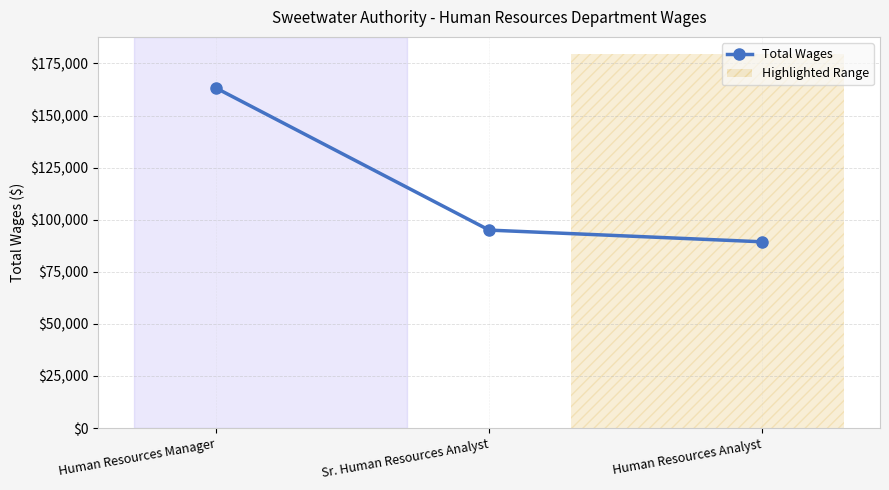

Reading left to right, list all the values displayed in this chart.

Human Resources Manager=163253	Sr. Human Resources Analyst=95021	Human Resources Analyst=89396